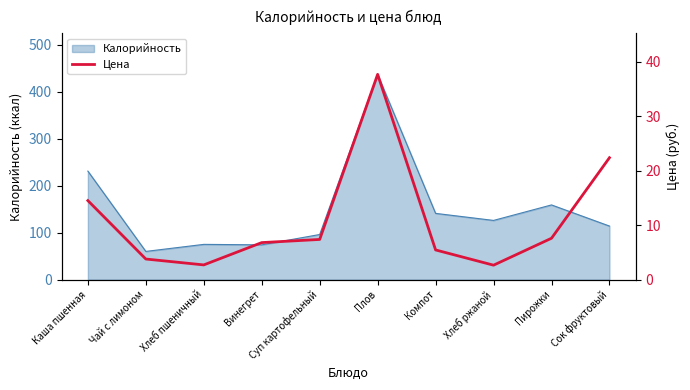

What position from the right is Плов?

5